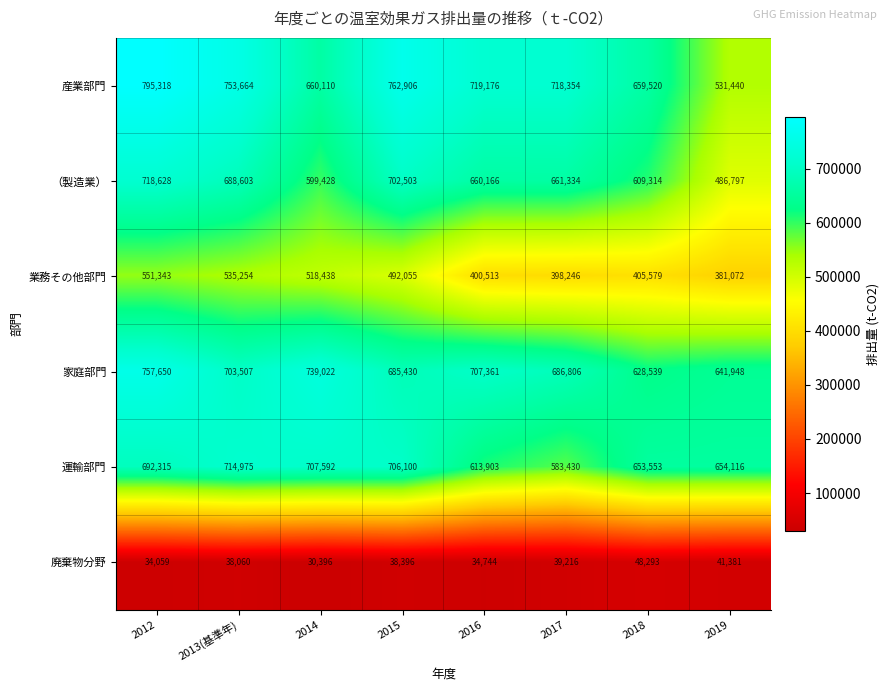

What is the total value across all series at 2017?

3087386